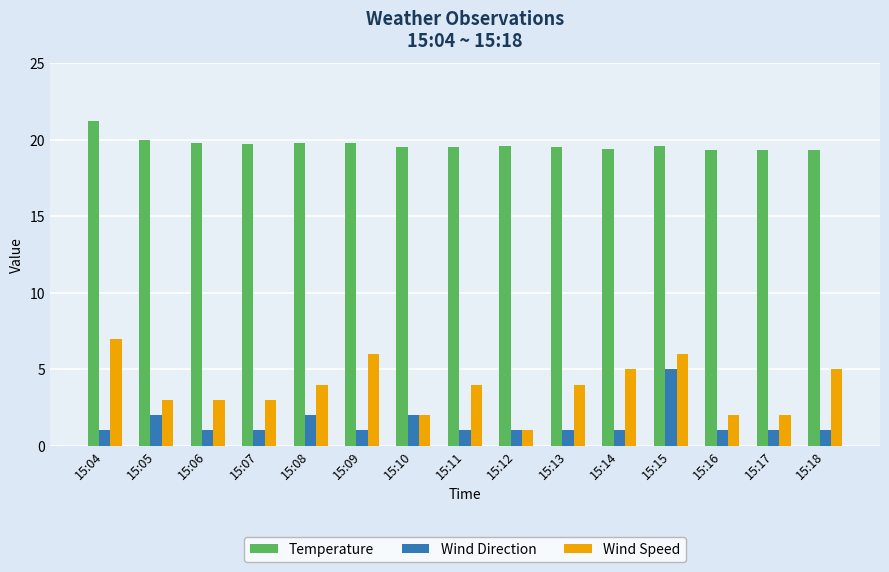

What is the lowest value of the Temperature series?

19.3